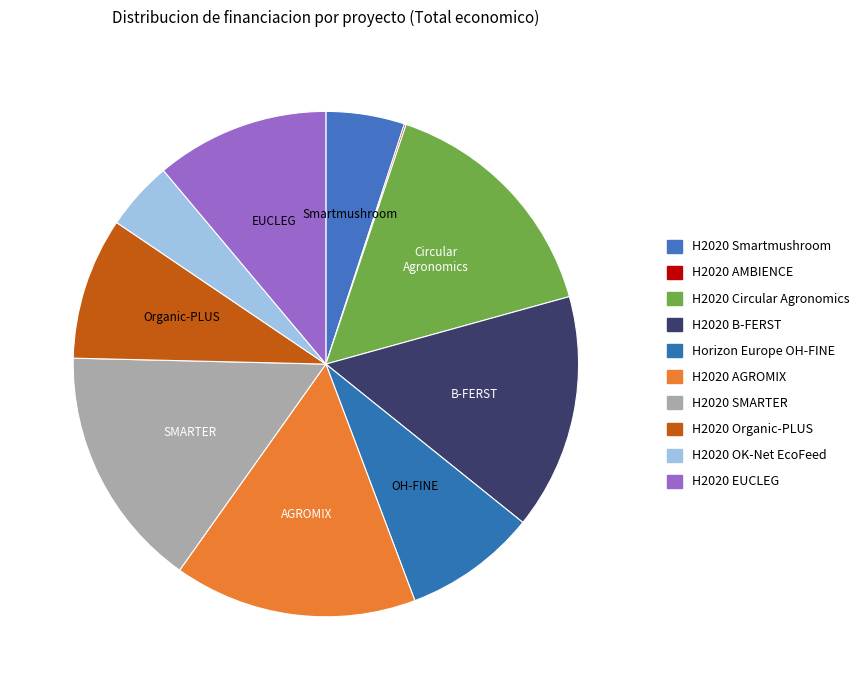

Which slice is the largest?

H2020 Circular Agronomics